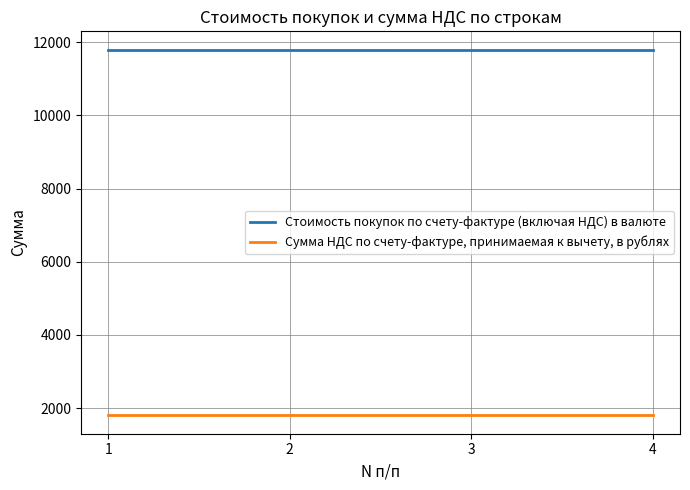

What is the minimum value shown in the chart?

1800